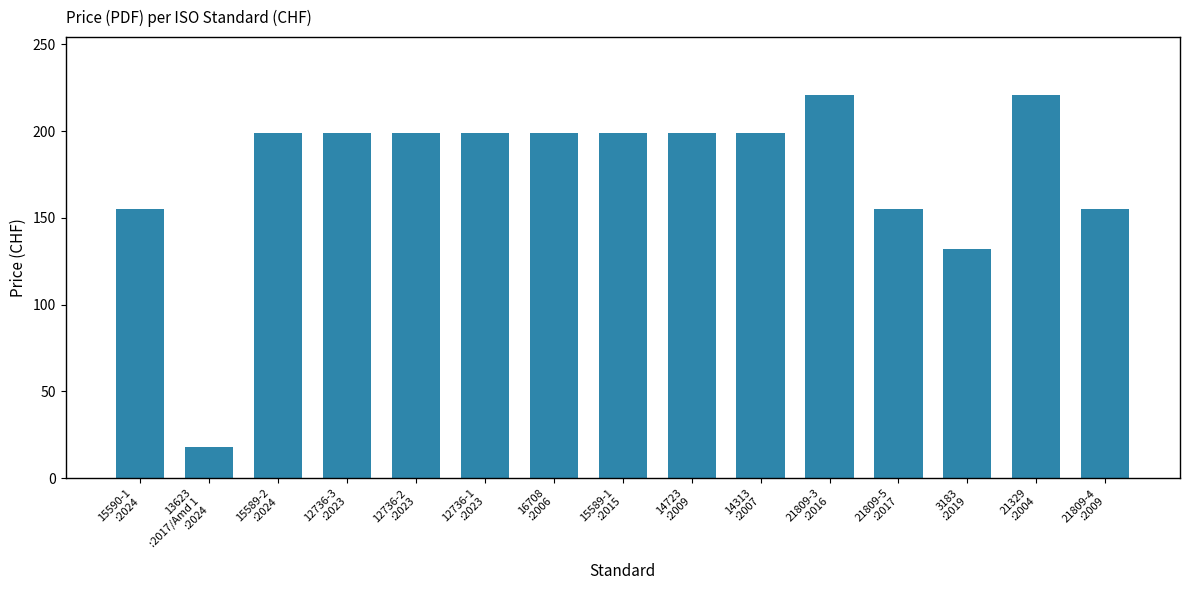

What is the difference between the second highest and minimum values?

203